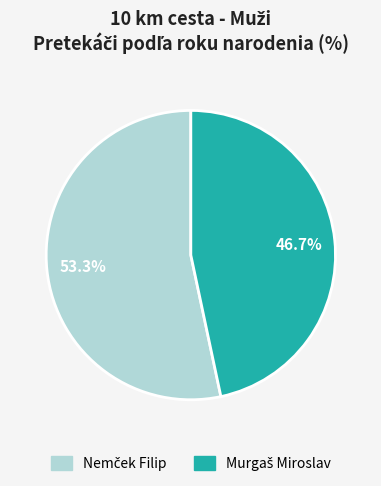

Is there a majority slice in this chart?

Yes